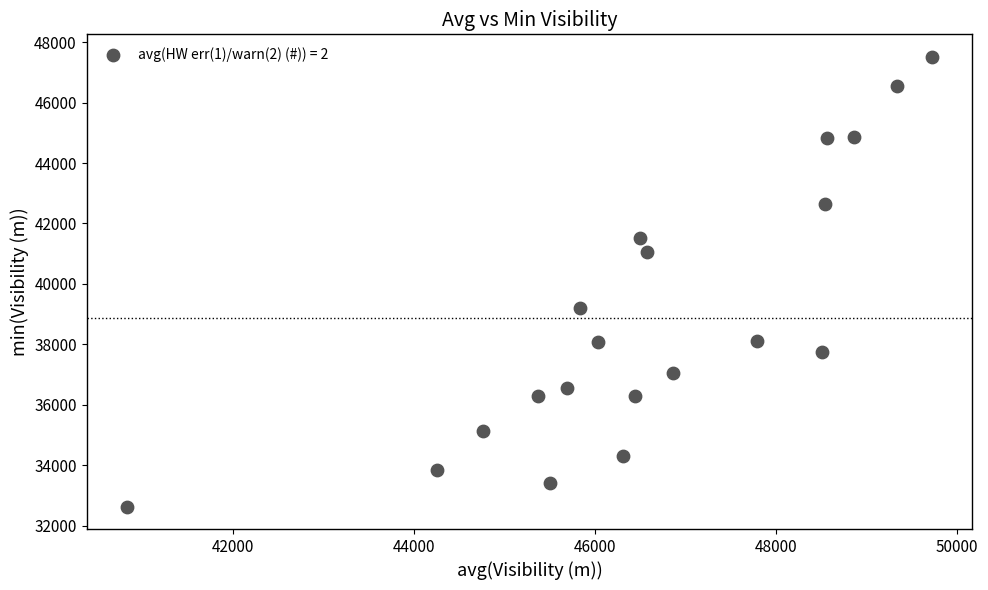

What is the range of Y values (max minus min)?

14876